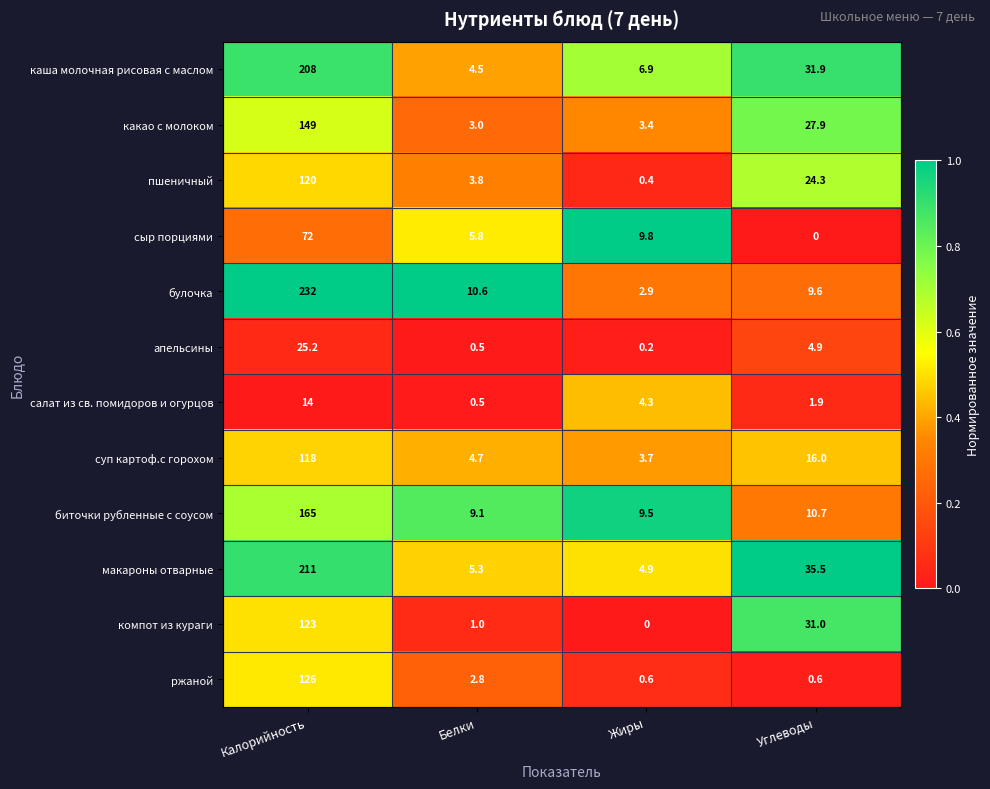

Which series has the largest total across all categories?

макароны отварные